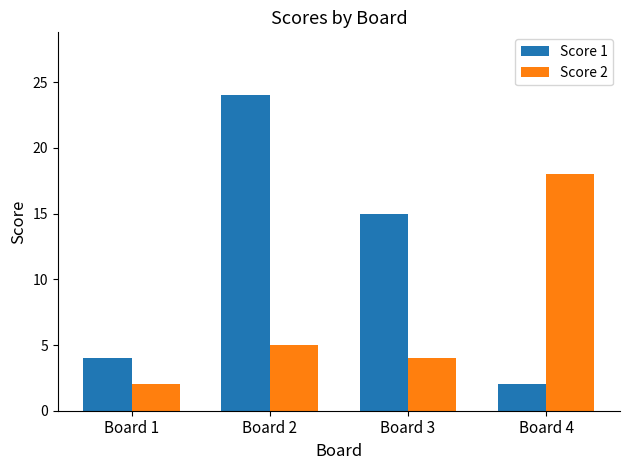

Reading right to left, extract all data points from this chart.

Score 1: 2	15	24	4
Score 2: 18	4	5	2